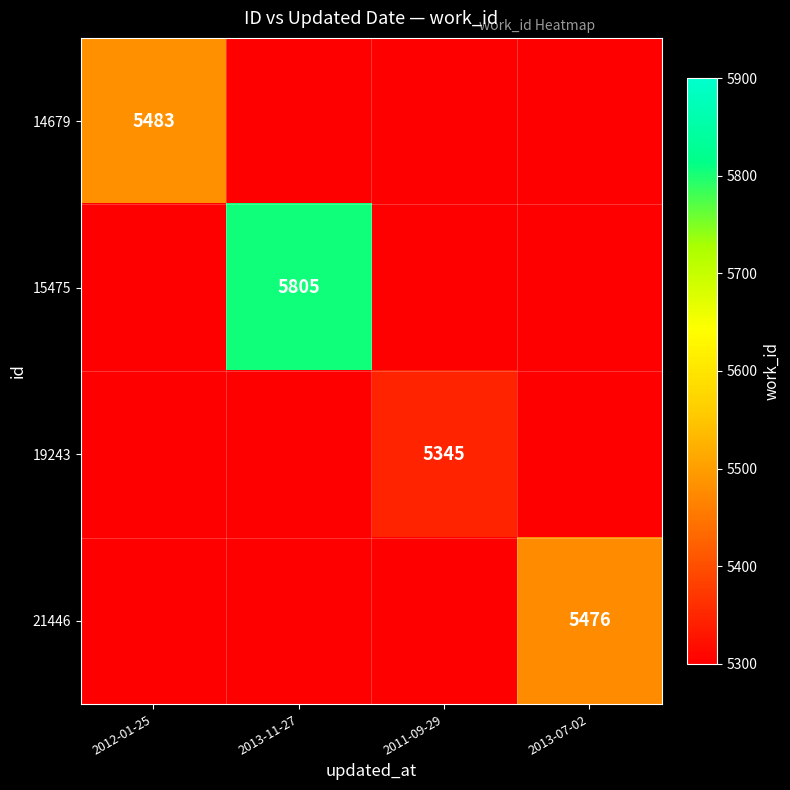

Is it true that 19243 equals 2463 at 2011-09-29?

False